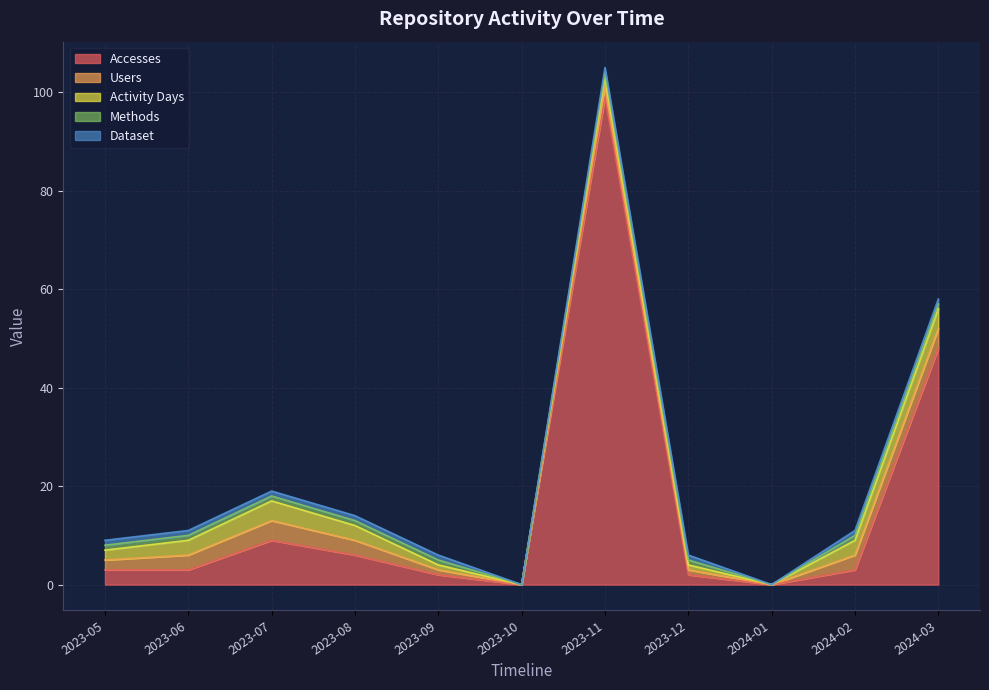

What is the difference between the highest and lowest values at 2023-07?

8